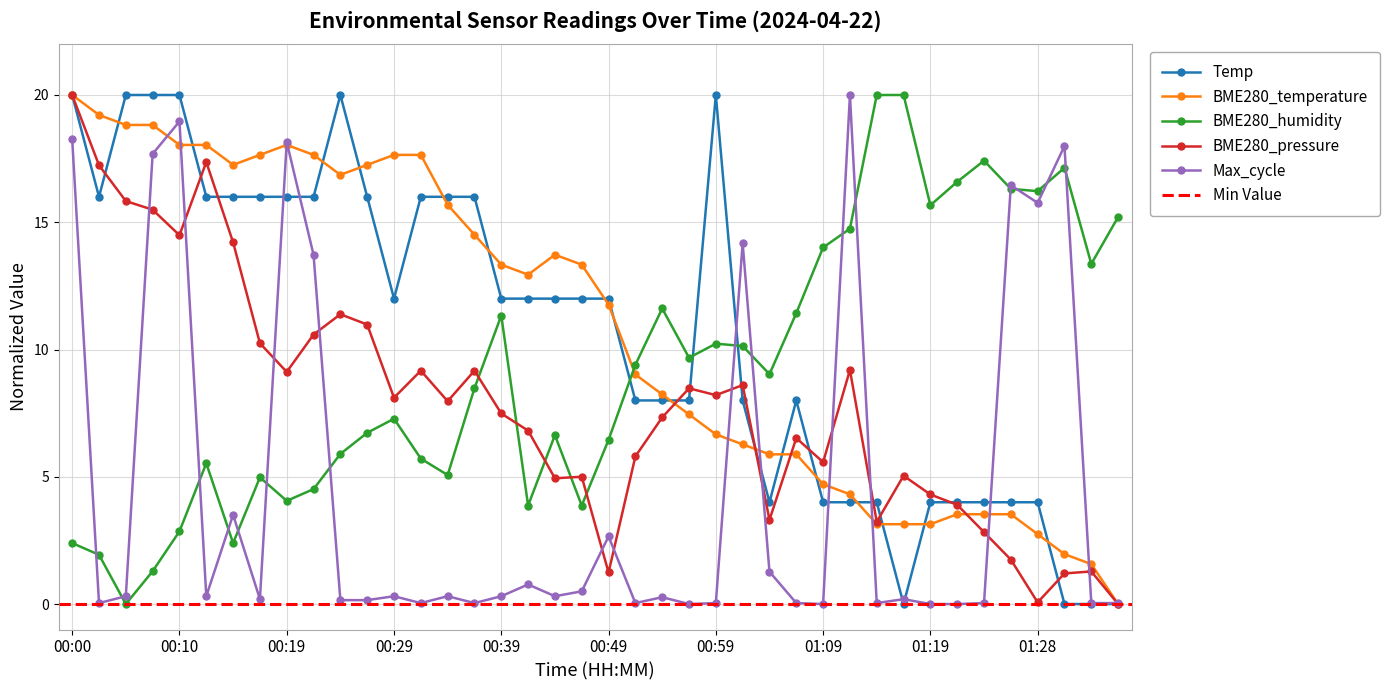

How many data points in BME280_pressure are less than 7?

18